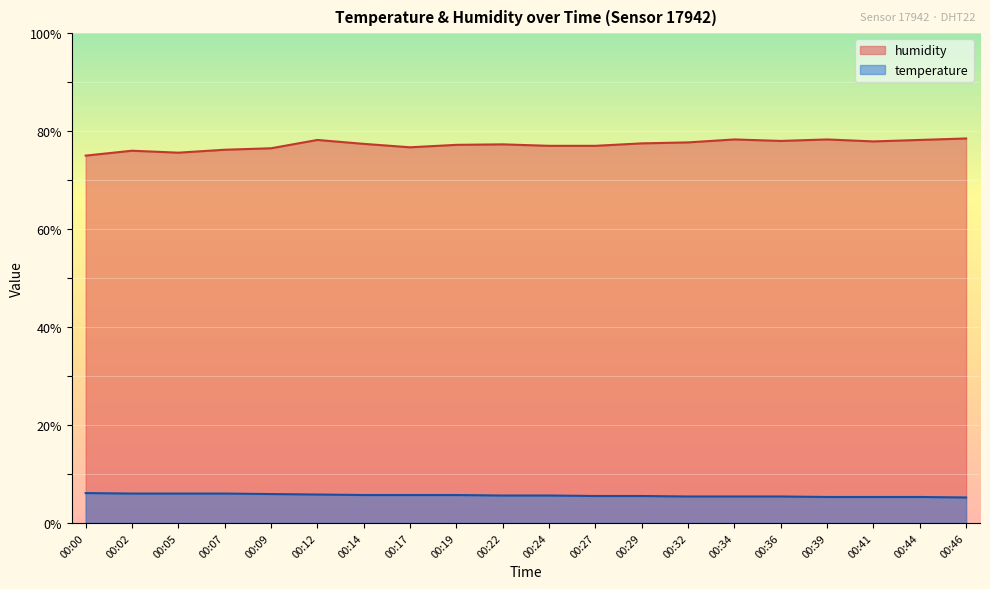

Which series has the largest range (max minus min)?

humidity